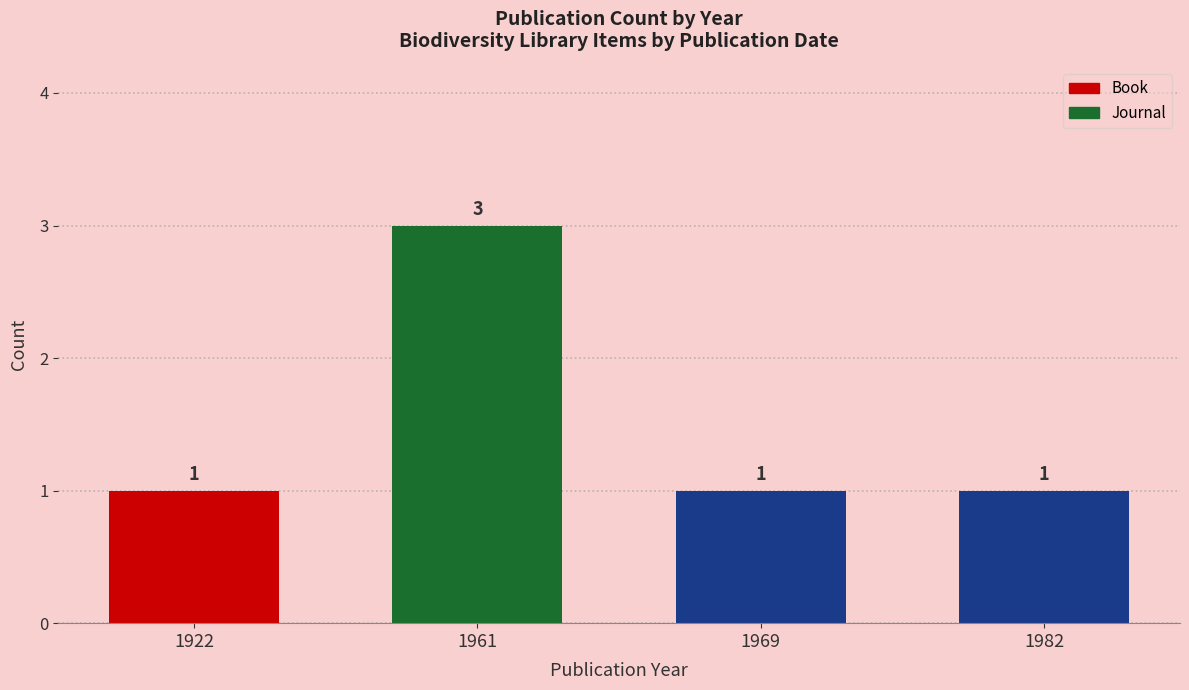

What is the greatest value displayed?

3